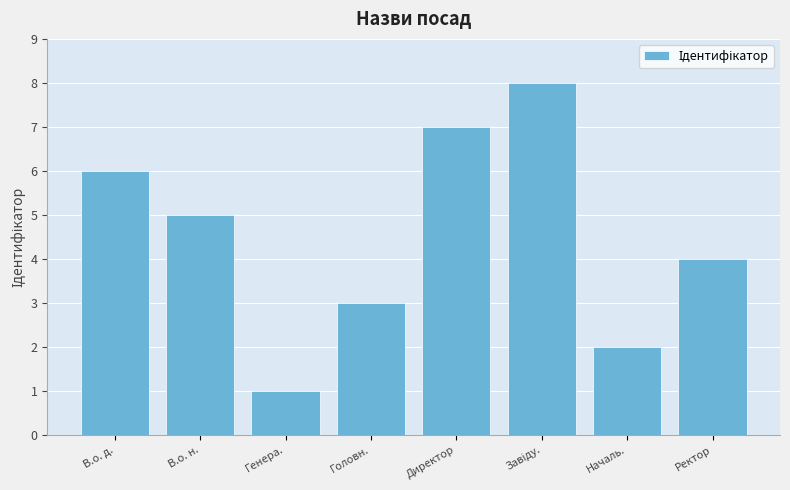

Reading left to right, list all the values displayed in this chart.

6	5	1	3	7	8	2	4